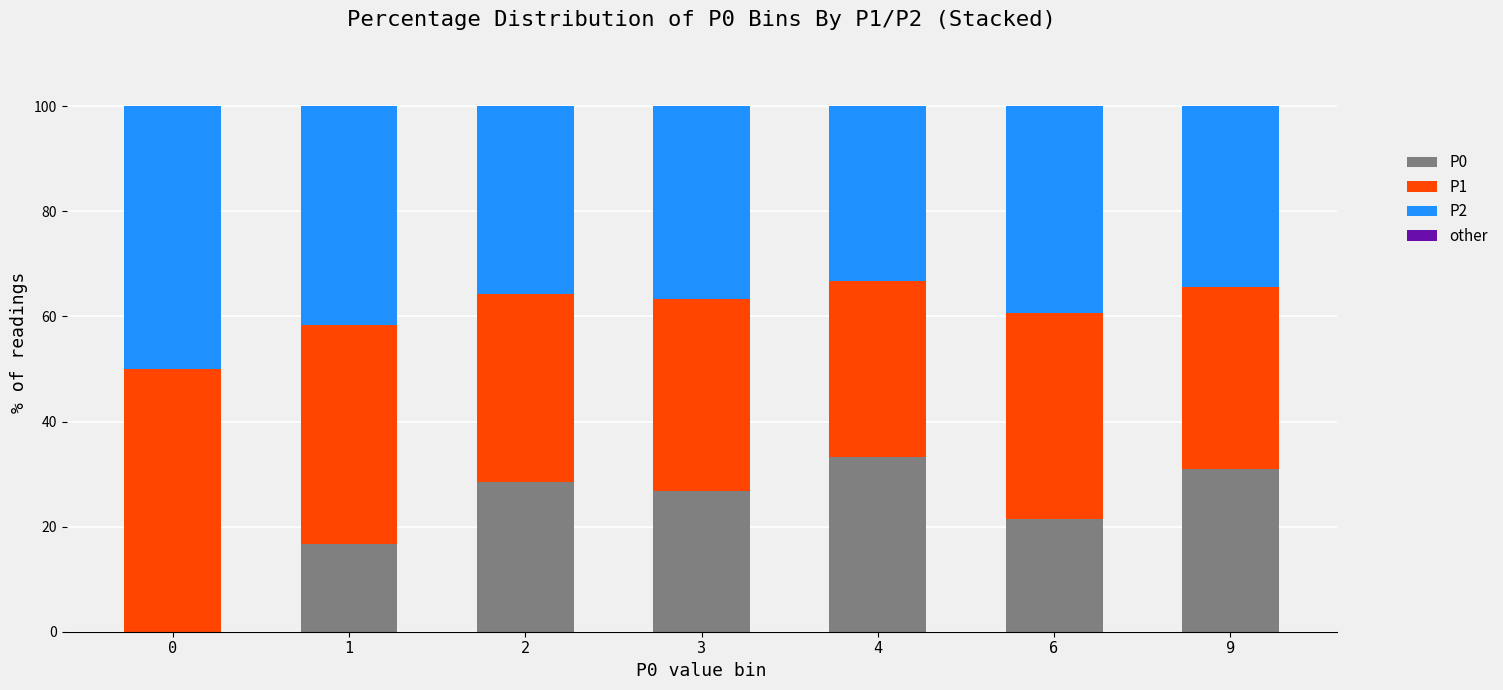

The P0 series shows 20.0 at 4. True or false?

False